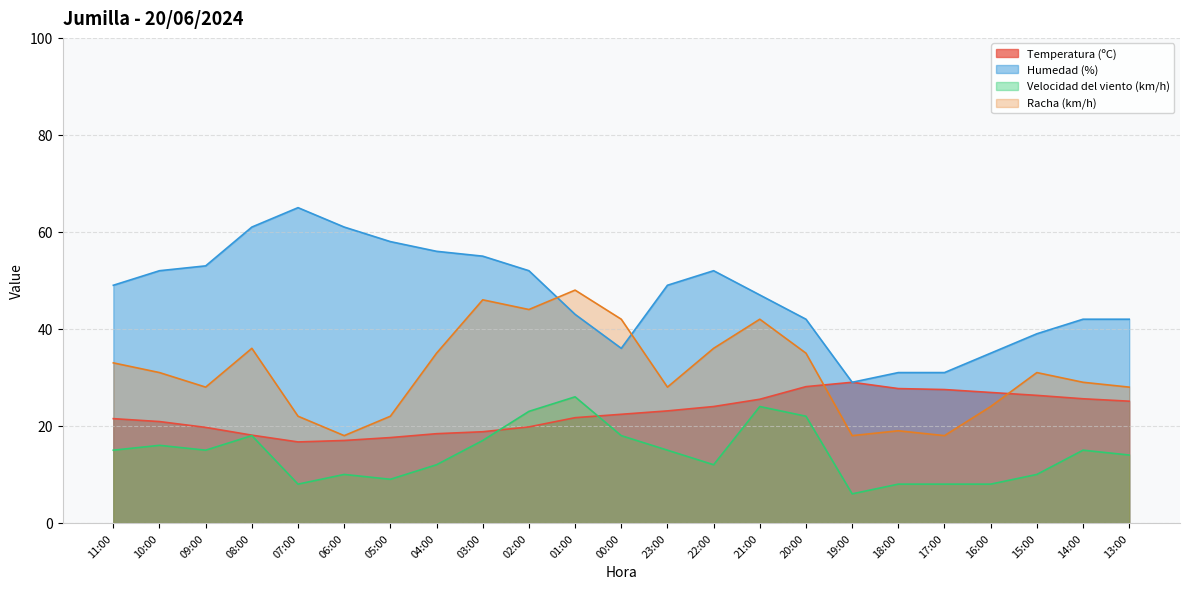

What value does the Temperatura (ºC) series have at 19:00?

29.0